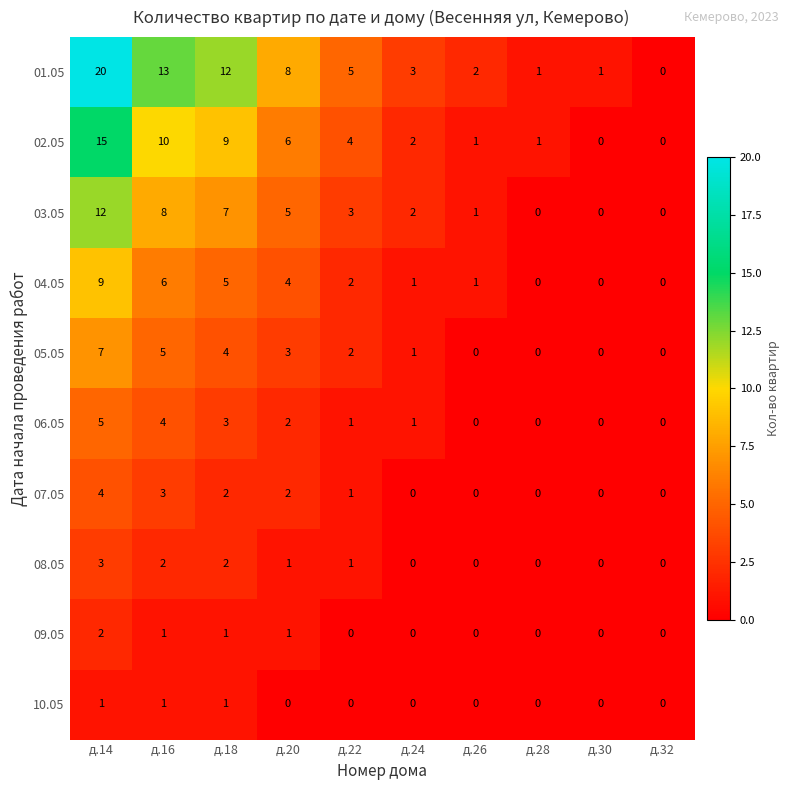

What is the spread (max minus min) of values at д.22?

5